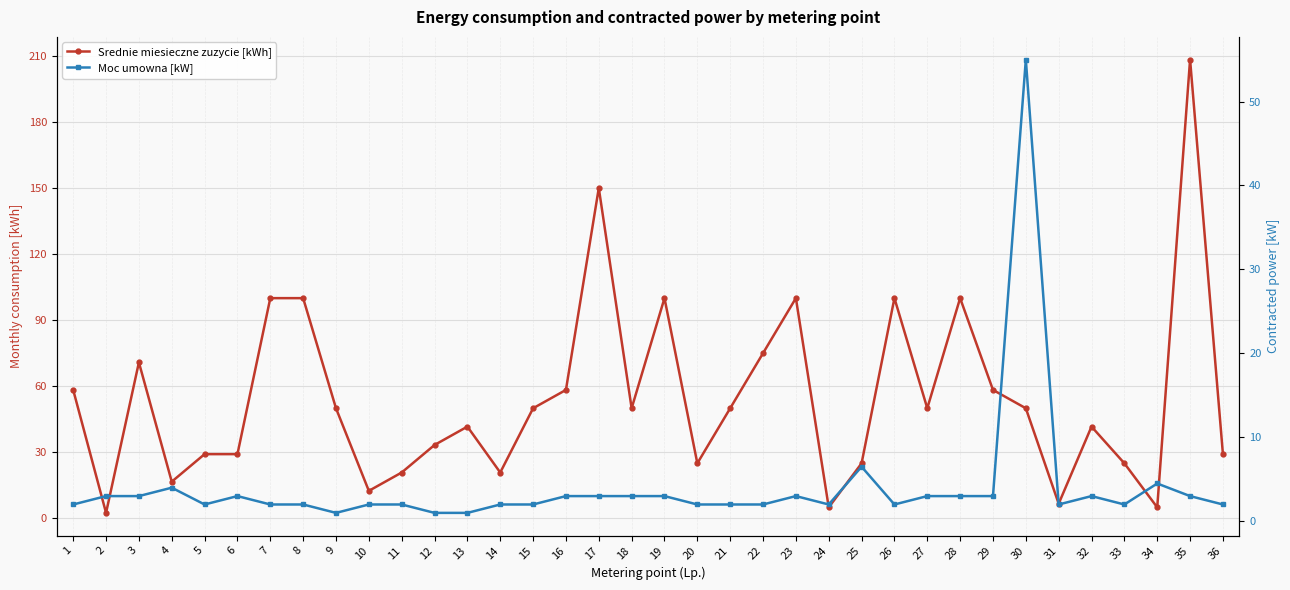

The Moc umowna [kW] series shows 0.8 at 7. True or false?

False